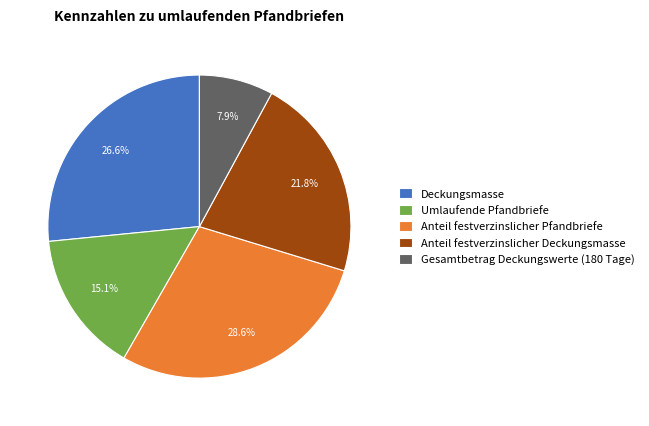

To the nearest percent, what is the difference between the Gesamtbetrag Deckungswerte (180 Tage) and Deckungsmasse slice percentages?

19%